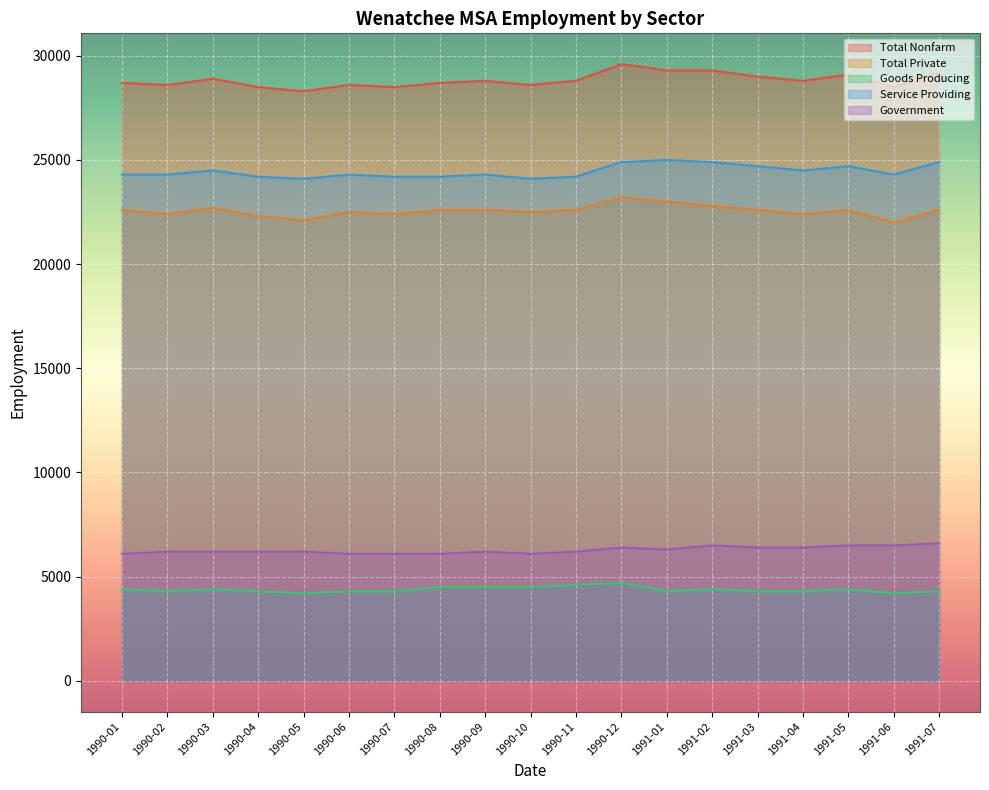

What is the average value of the Government series?

6279